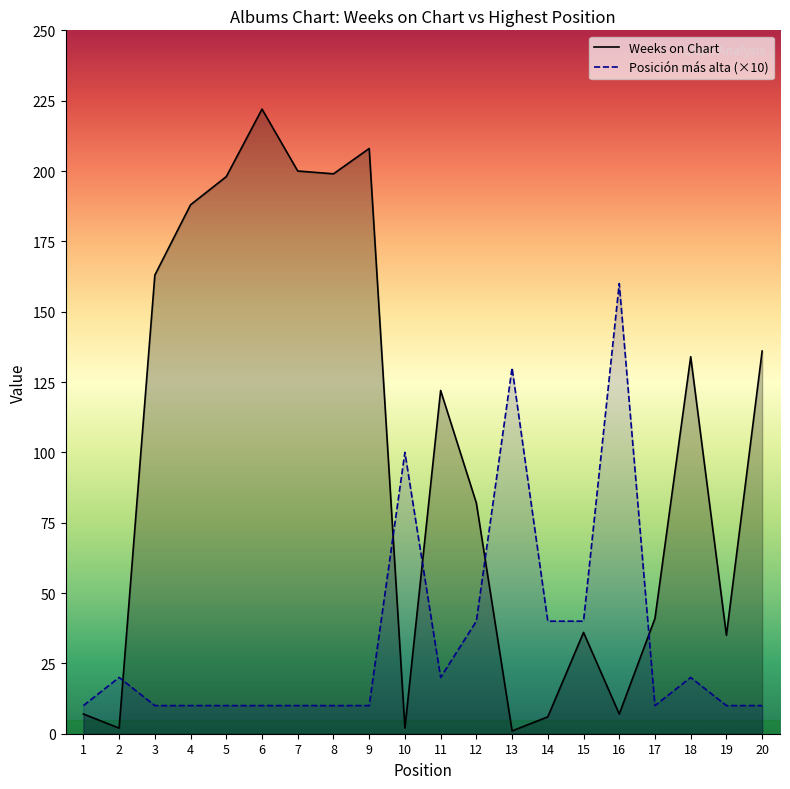

Which series has the largest total across all categories?

Weeks on Chart